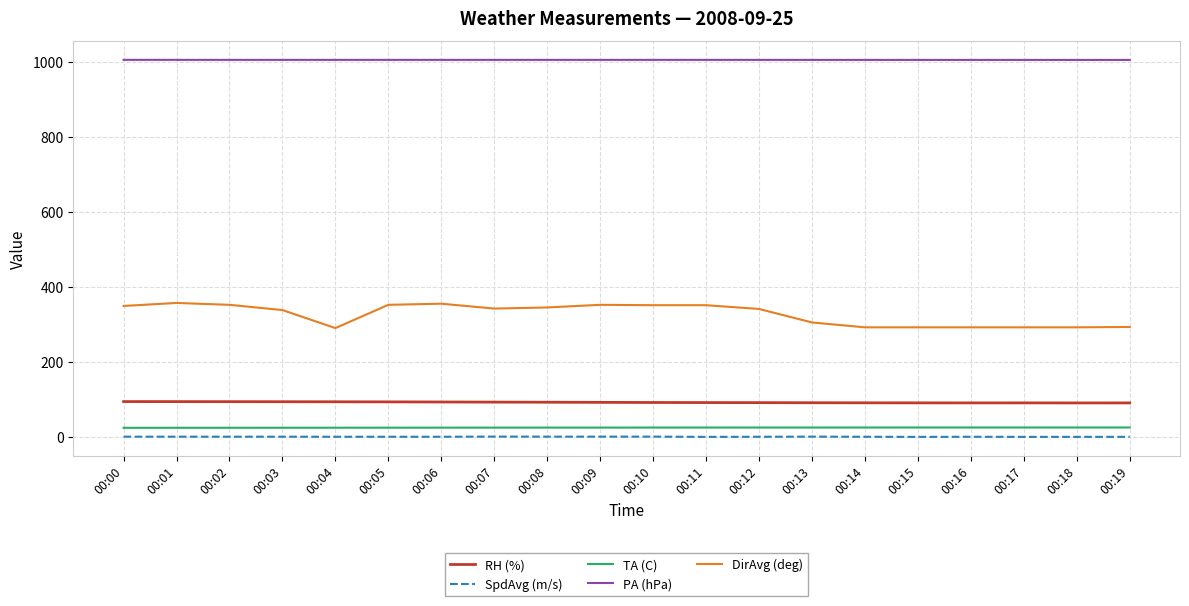

Which series has the largest range (max minus min)?

DirAvg (deg)